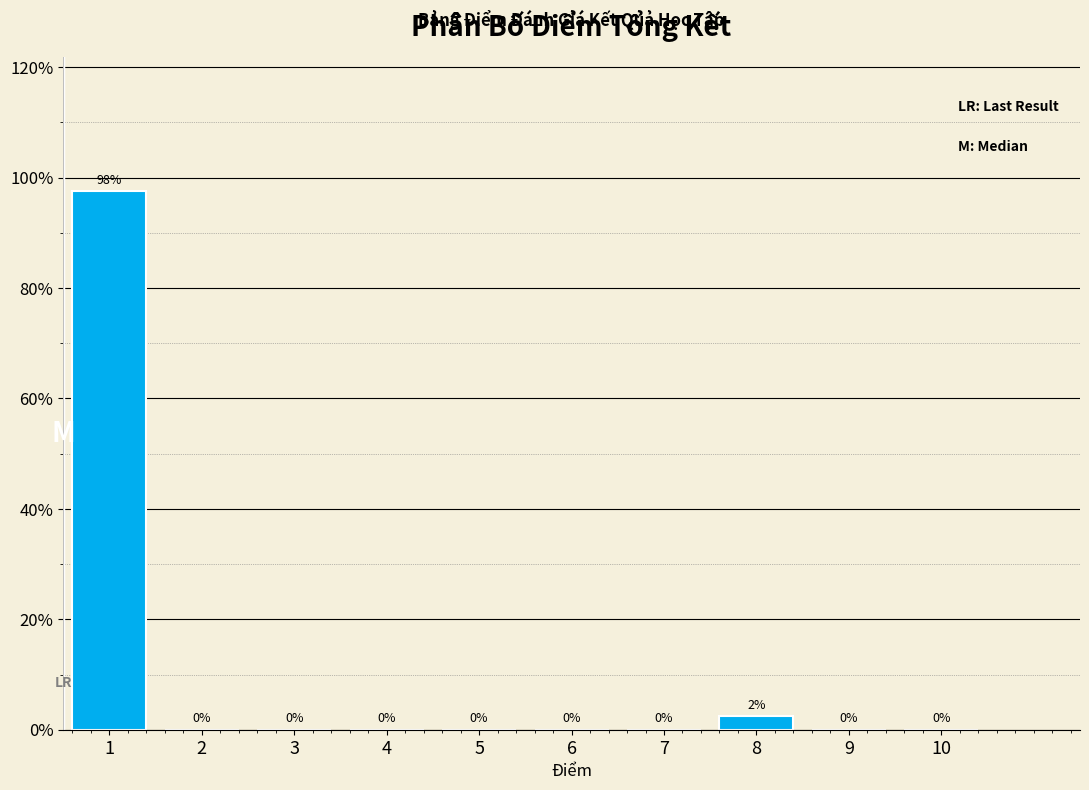

Is it true that the value at 1 is 55.3?

False